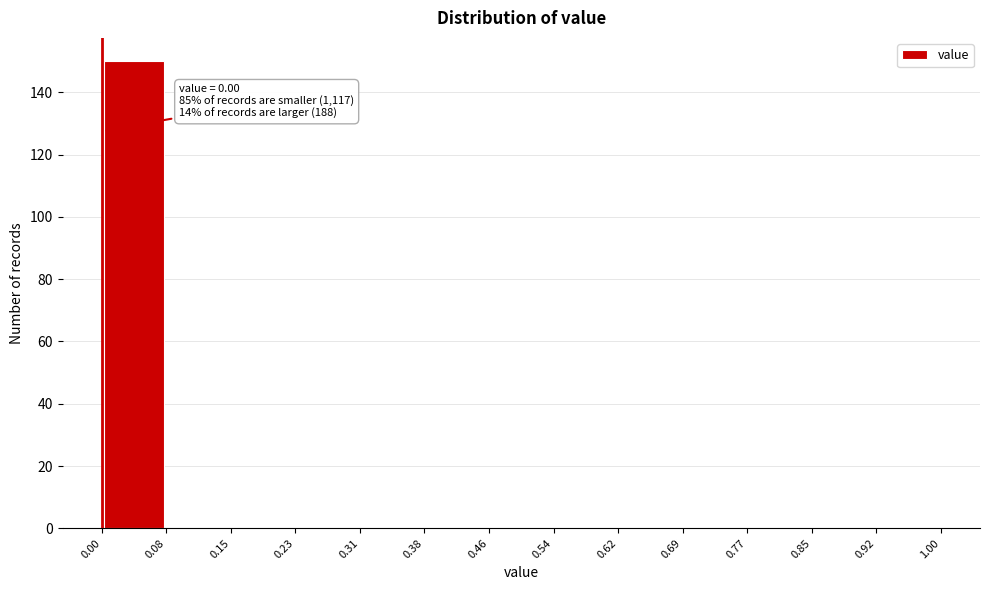

Which range on the x-axis has the tallest bar?

0.00 to 0.08